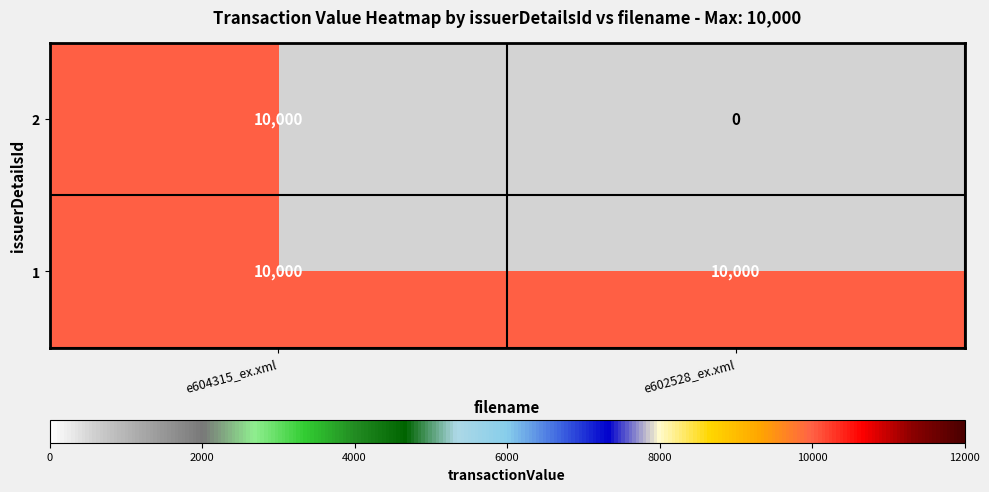

Is the value of 2 at e602528_ex.xml greater than the value of 1 at e604315_ex.xml?

No